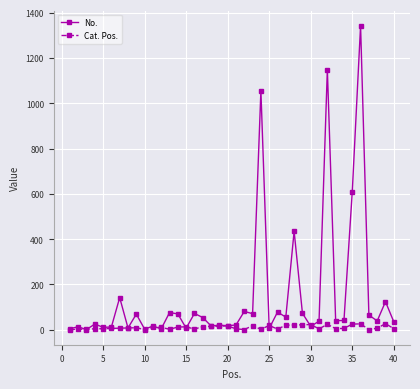

What is the highest value of the No. series?

1342